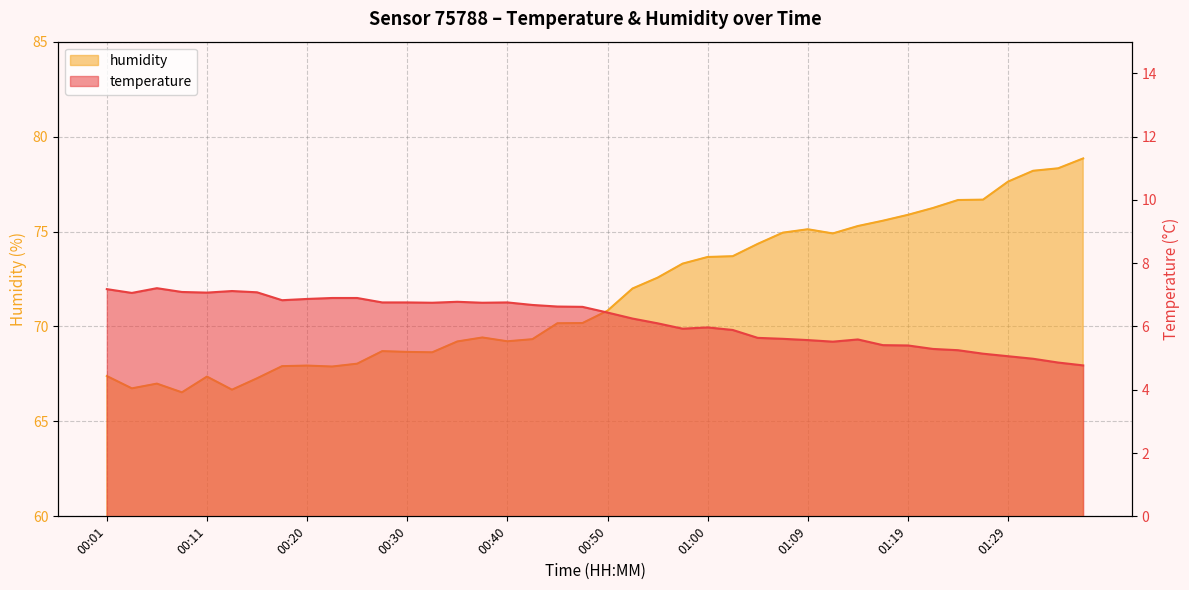

At which label does temperature reach its peak?

00:06